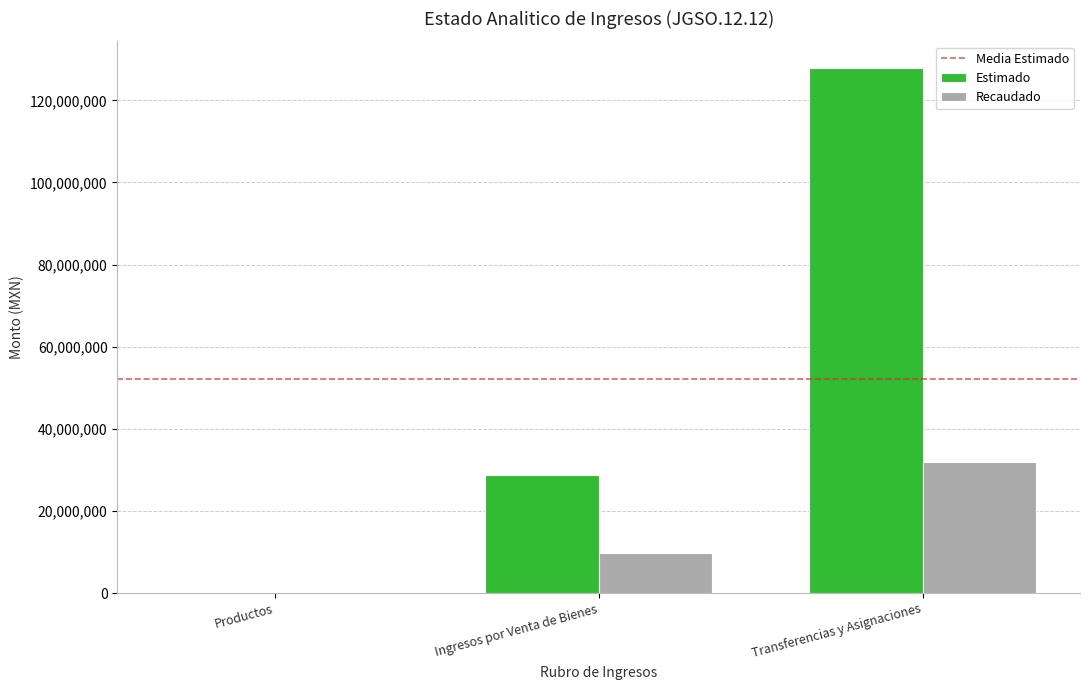

Which series changed the most between Productos and Ingresos por Venta de Bienes?

Estimado